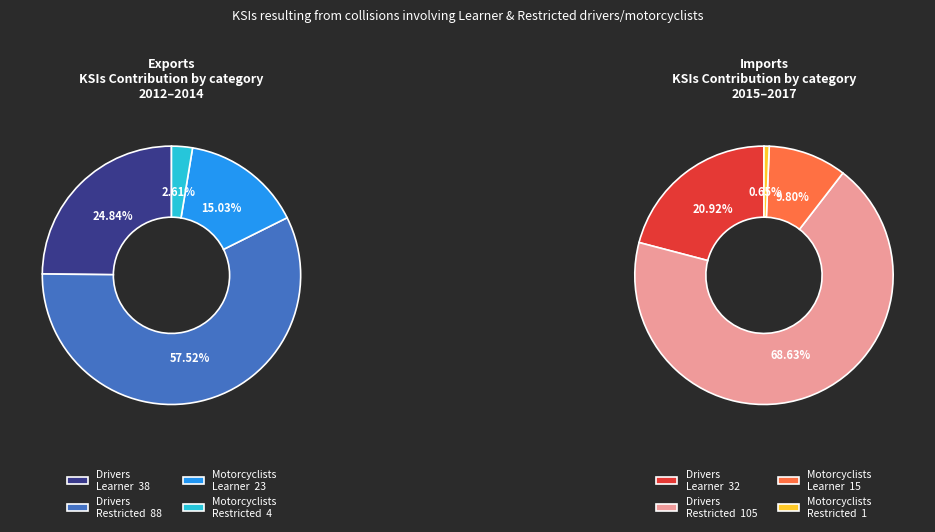

Which category has the smallest portion of the pie?

Motorcyclists Restricted 2012